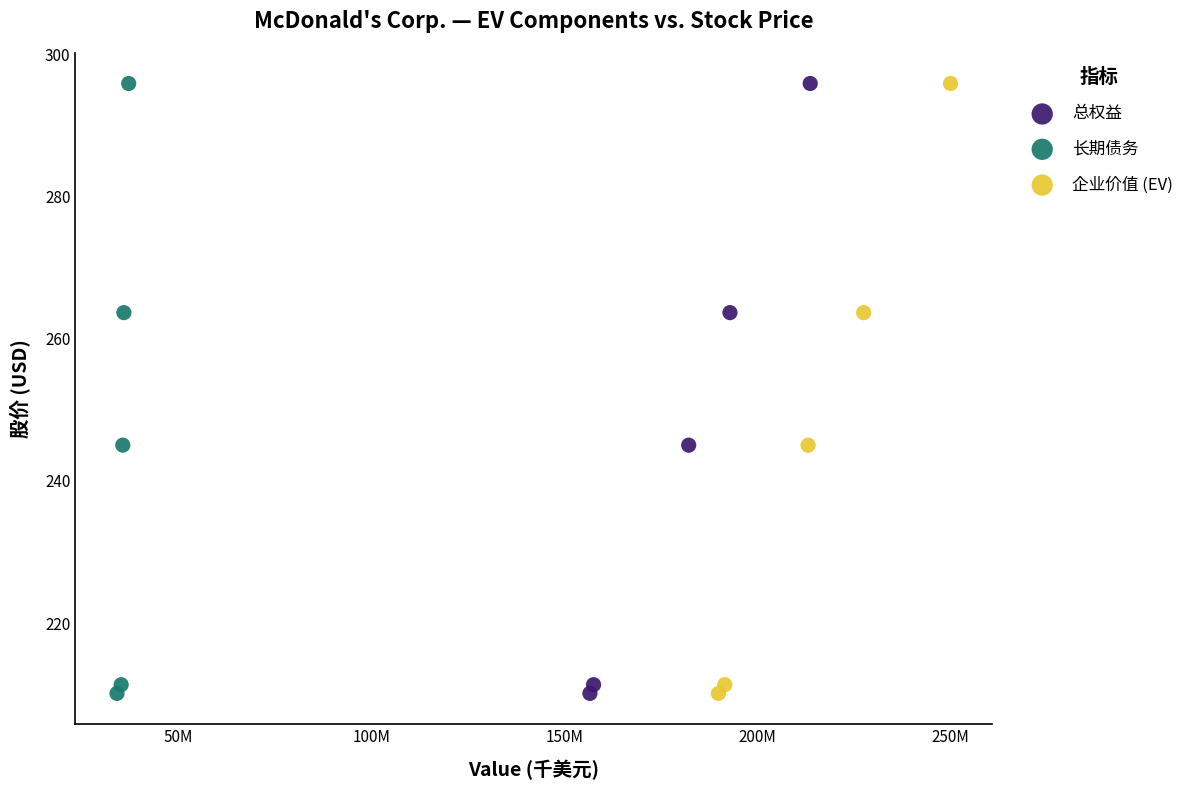

What are all the series names shown in the legend?

总权益, 长期债务, 企业价值 (EV)